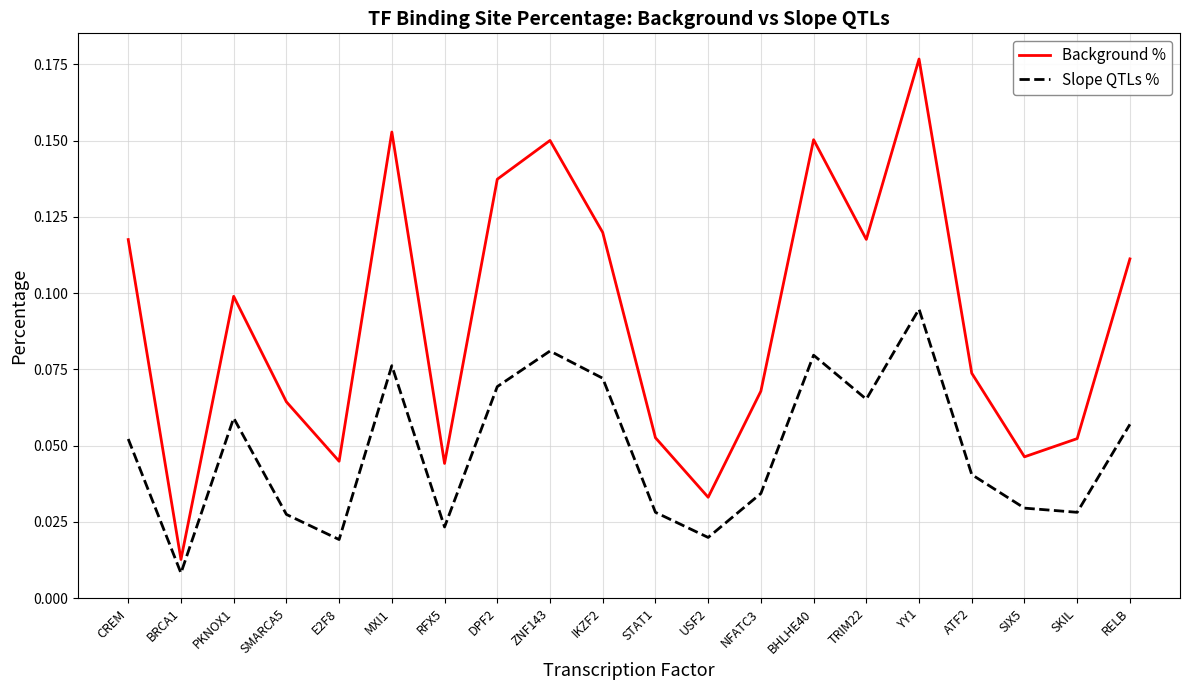

Is this an area chart (filled region under the line)?

No